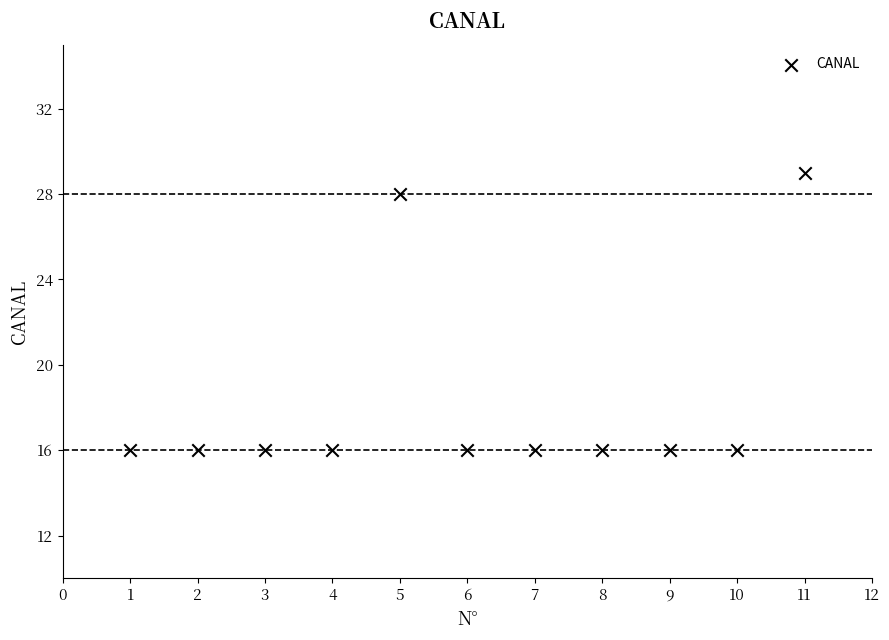

What is the range of X values (max minus min)?

10